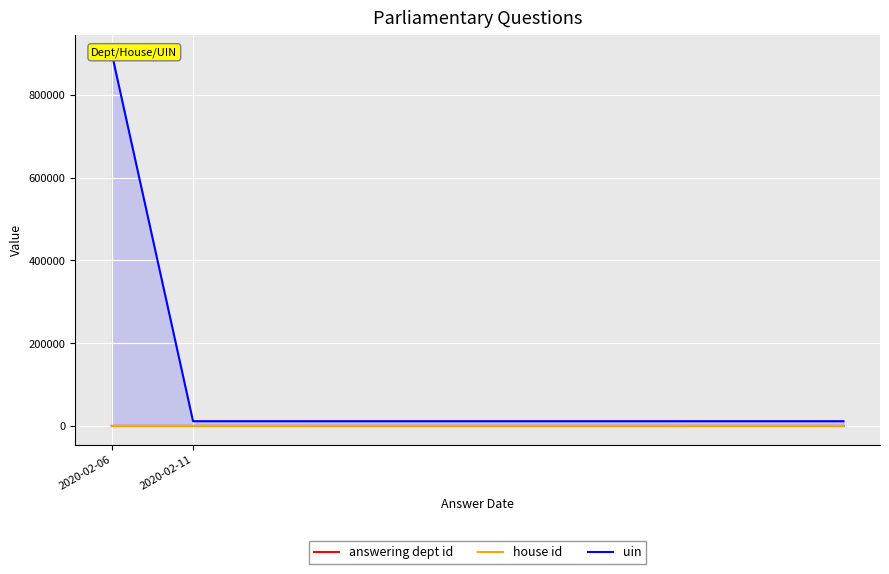

True or false: house id and uin intersect in this chart.

False